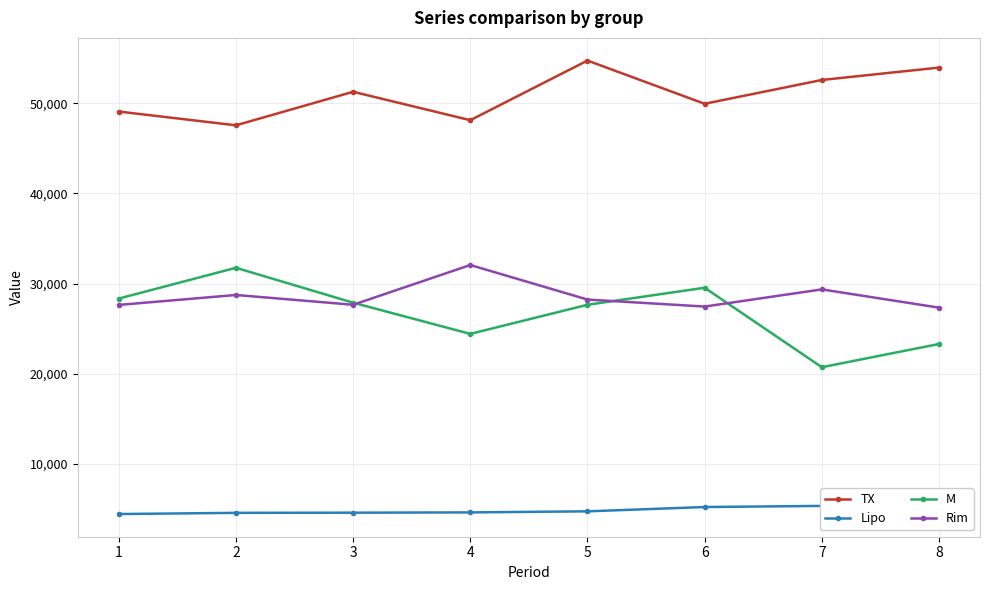

Which series changed the most between 3 and 4?

Rim